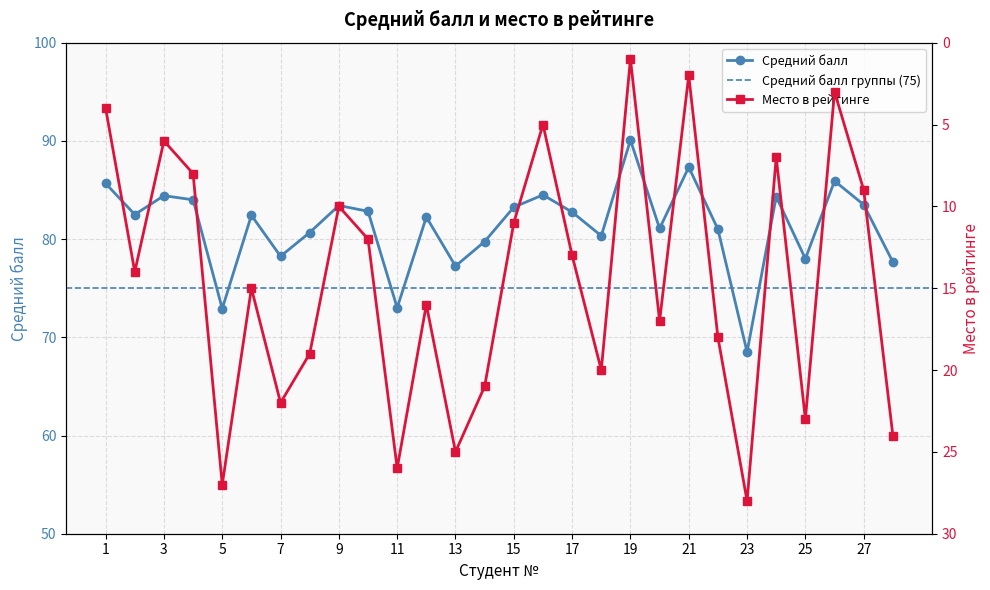

Is it true that Средний балл equals 19.6 at 21?

False